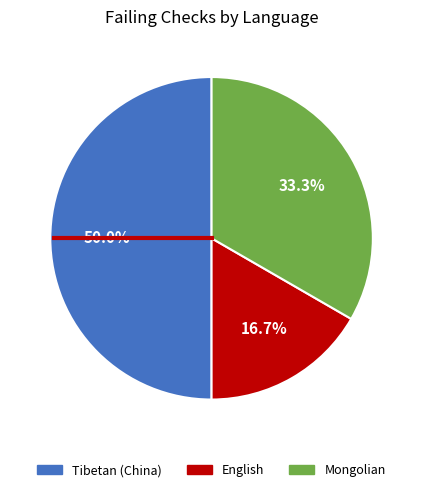

Combined, do English and Mongolian account for over 50%?

No